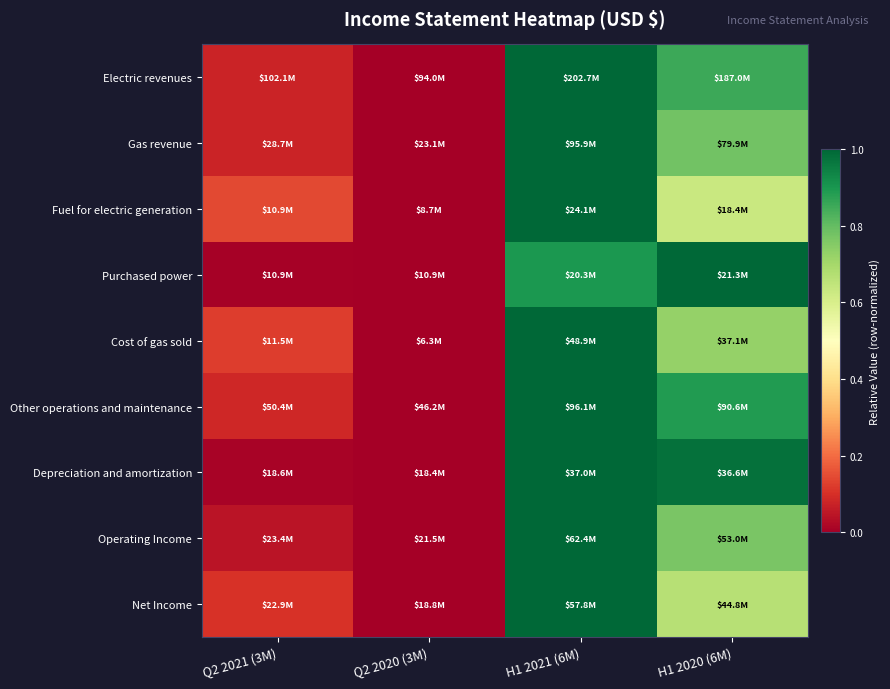

Reading left to right, transcribe all the data shown in this chart.

Electric revenues: Q2 2021 (3M)=0.1	Q2 2020 (3M)=0.0	H1 2021 (6M)=1.0	H1 2020 (6M)=0.9
Gas revenue: Q2 2021 (3M)=0.1	Q2 2020 (3M)=0.0	H1 2021 (6M)=1.0	H1 2020 (6M)=0.8
Fuel for electric generation: Q2 2021 (3M)=0.1	Q2 2020 (3M)=0.0	H1 2021 (6M)=1.0	H1 2020 (6M)=0.6
Purchased power: Q2 2021 (3M)=0.0	Q2 2020 (3M)=0.0	H1 2021 (6M)=0.9	H1 2020 (6M)=1.0
Cost of gas sold: Q2 2021 (3M)=0.1	Q2 2020 (3M)=0.0	H1 2021 (6M)=1.0	H1 2020 (6M)=0.7
Other operations and maintenance: Q2 2021 (3M)=0.1	Q2 2020 (3M)=0.0	H1 2021 (6M)=1.0	H1 2020 (6M)=0.9
Depreciation and amortization: Q2 2021 (3M)=0.0	Q2 2020 (3M)=0.0	H1 2021 (6M)=1.0	H1 2020 (6M)=1.0
Operating Income: Q2 2021 (3M)=0.0	Q2 2020 (3M)=0.0	H1 2021 (6M)=1.0	H1 2020 (6M)=0.8
Net Income: Q2 2021 (3M)=0.1	Q2 2020 (3M)=0.0	H1 2021 (6M)=1.0	H1 2020 (6M)=0.7